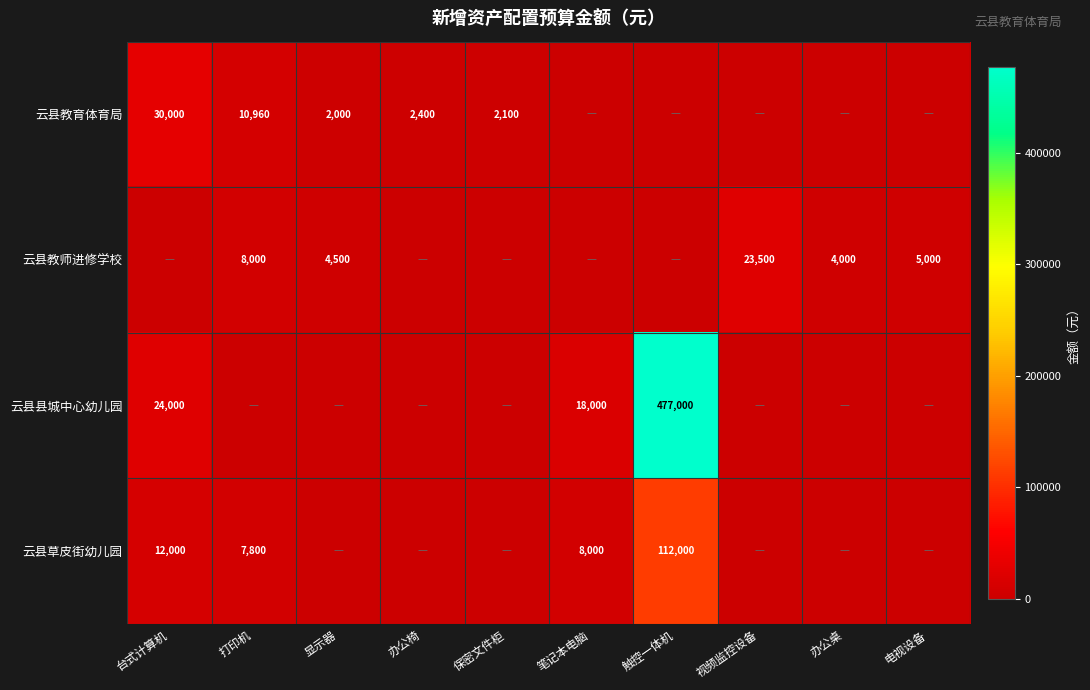

The value of 云县草皮街幼儿园 at 台式计算机 is 12000. True or false?

True